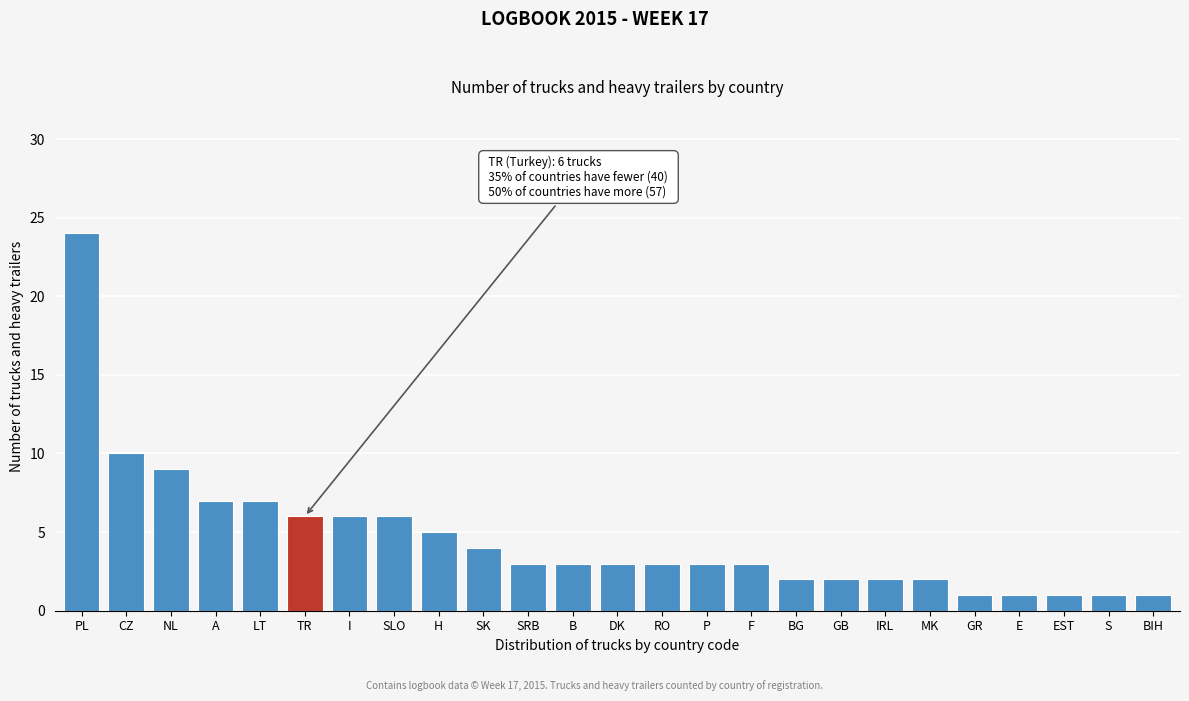

Reading left to right, extract all data points from this chart.

PL=24	CZ=10	NL=9	A=7	LT=7	TR=6	I=6	SLO=6	H=5	SK=4	SRB=3	B=3	DK=3	RO=3	P=3	F=3	BG=2	GB=2	IRL=2	MK=2	GR=1	E=1	EST=1	S=1	BIH=1